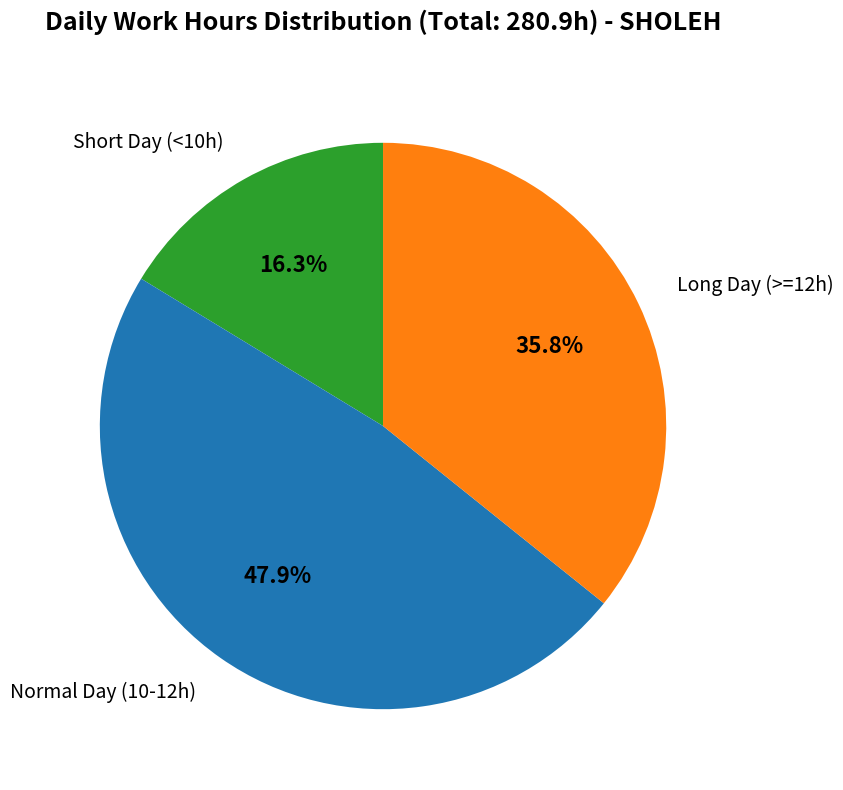

Is there any slice that represents more than half of the pie?

No